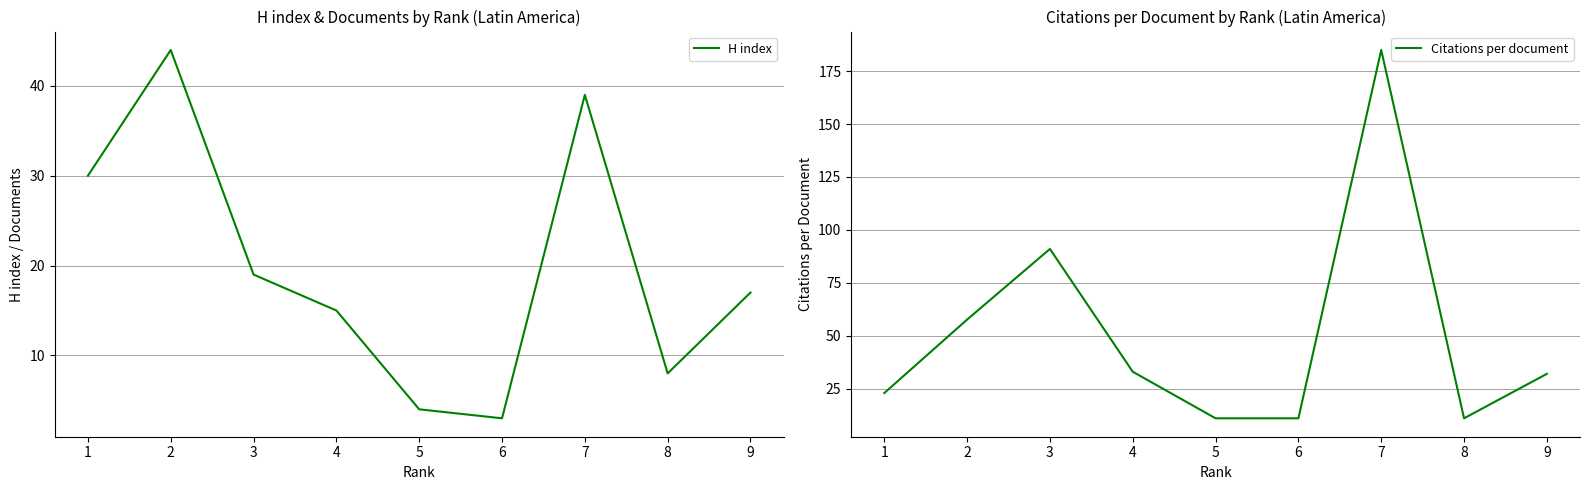

True or false: H index and Citations per document cross at least once.

True